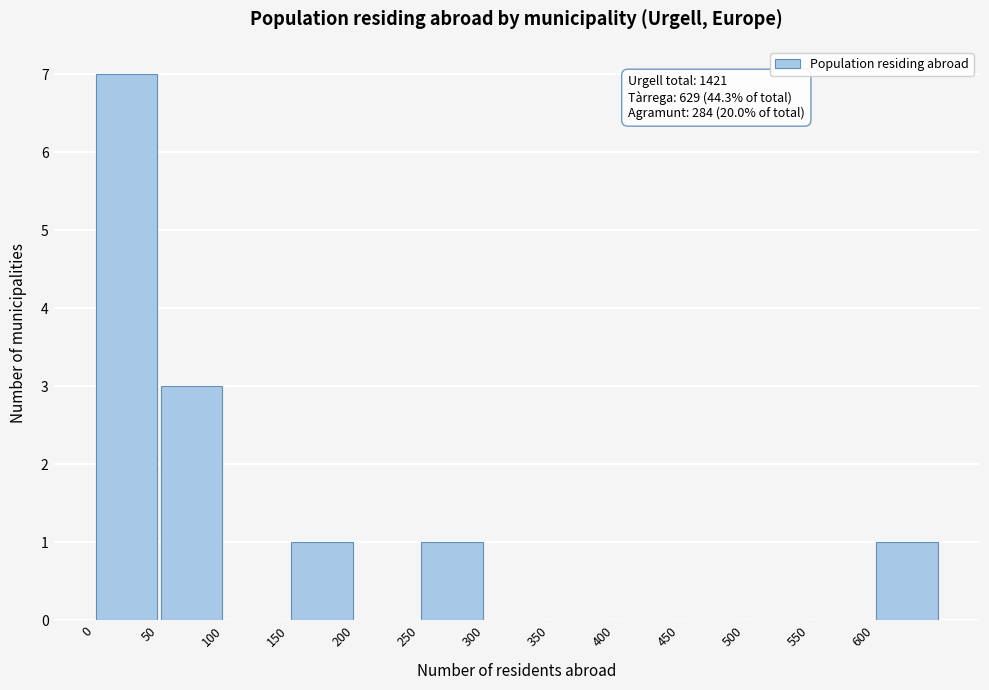

Which range on the x-axis has the tallest bar?

0 to 50